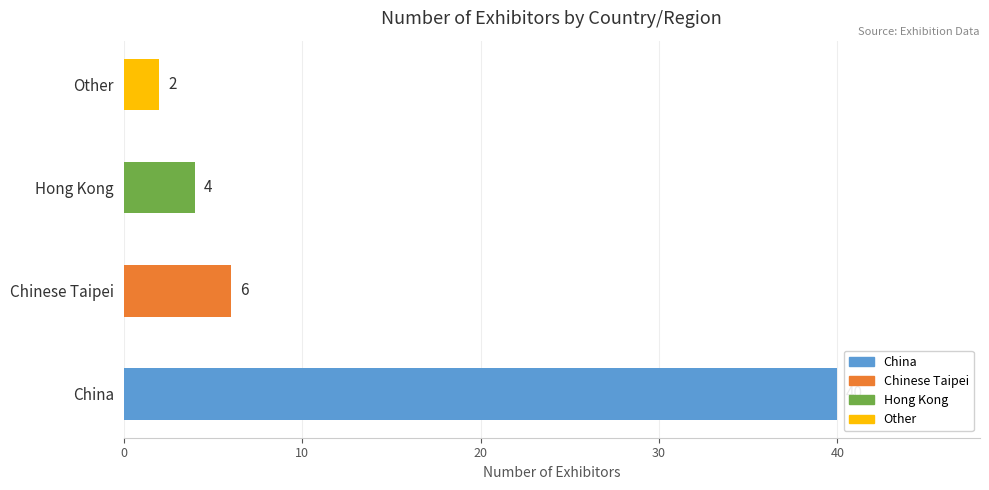

How many categories are shown in the chart?

4